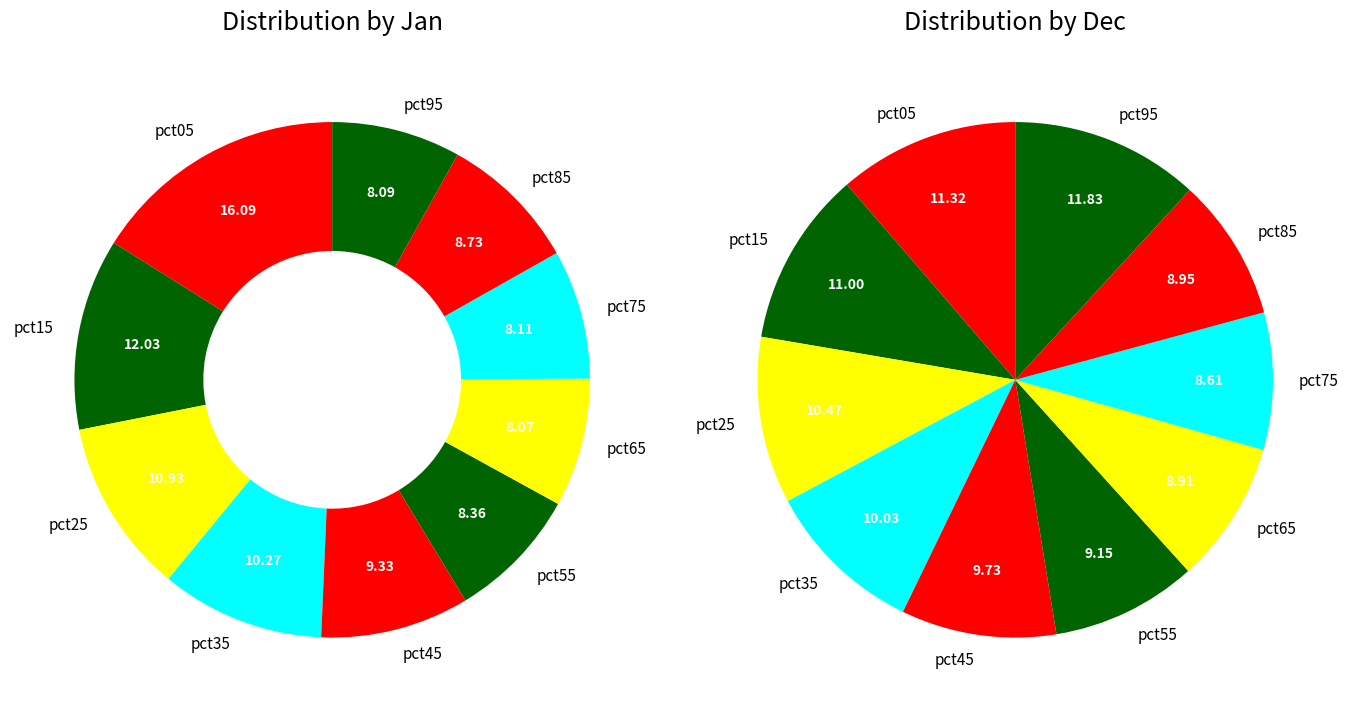

Is there a majority slice in this chart?

No